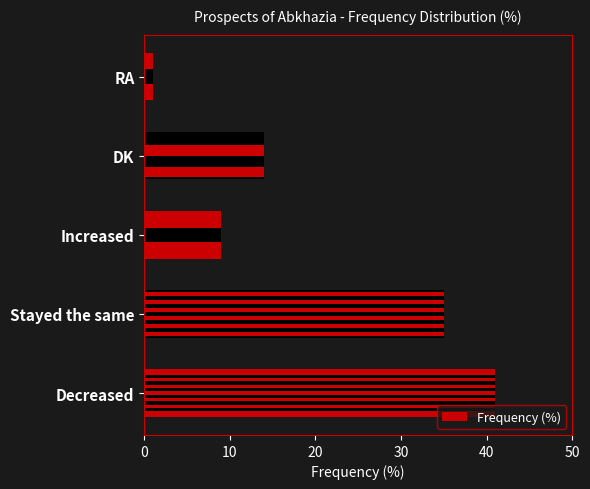

Count the number of data series in this chart.

1